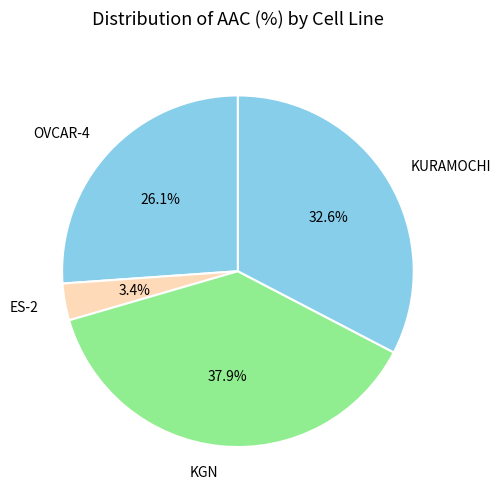

Which has a higher value, KURAMOCHI or ES-2?

KURAMOCHI